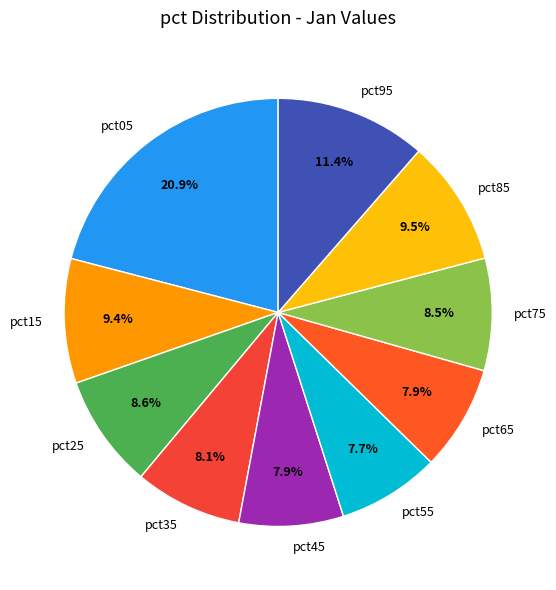

To the nearest percent, what is the combined percentage of pct05 and pct75?

29%